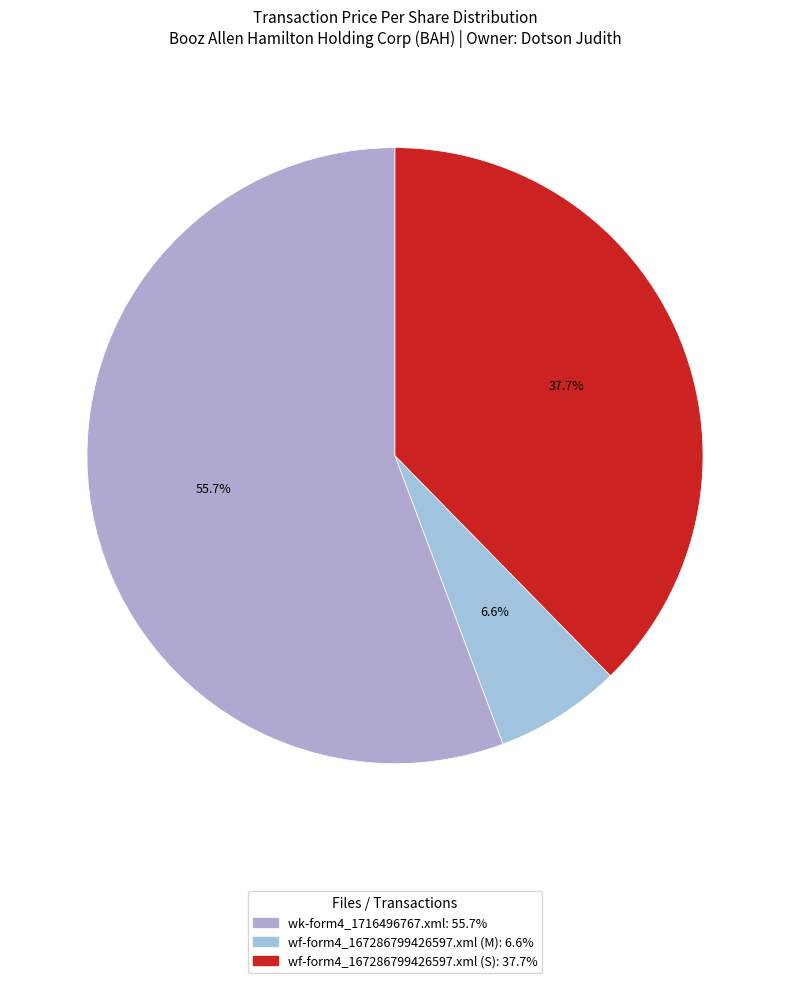

Does wf-form4_167286799426597.xml (M) account for over 50% of the chart?

No